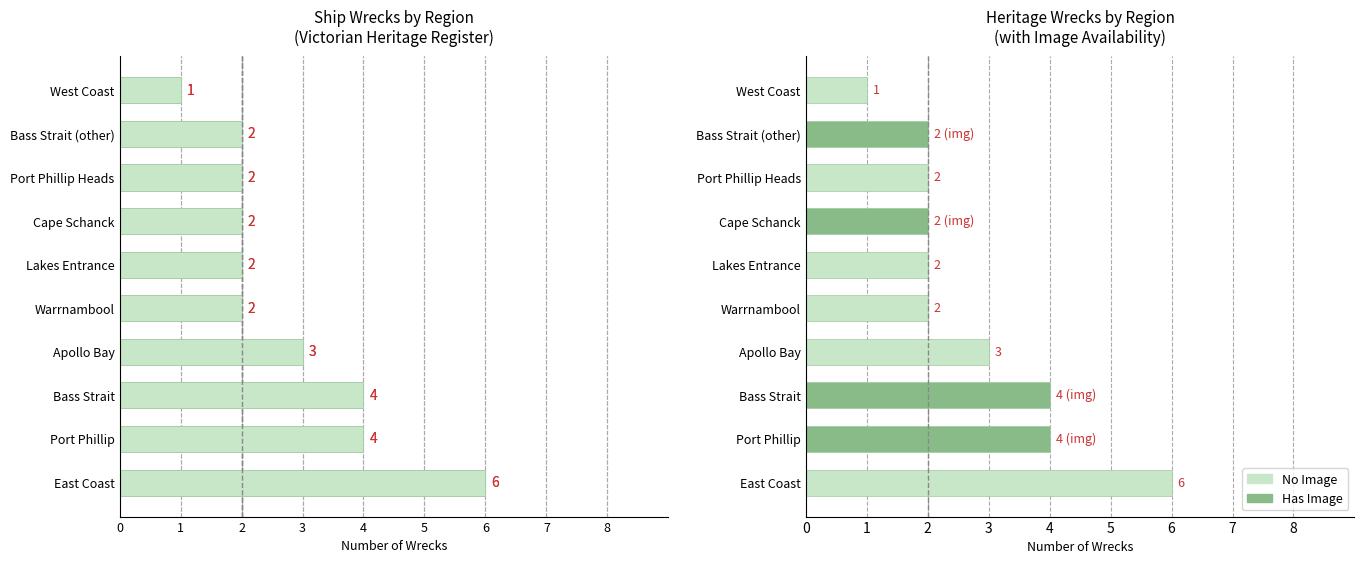

What is the difference between the maximum and minimum values?

5